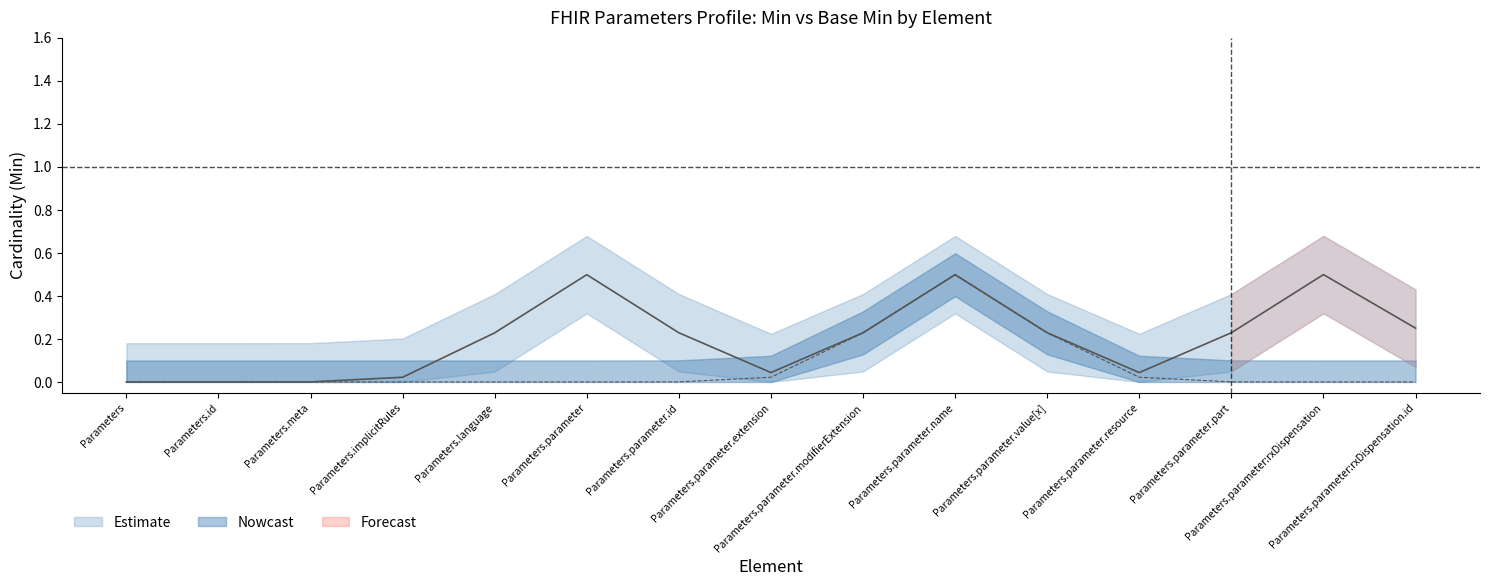

How many points are higher than both their immediate neighbors (excluding endpoints)?

3